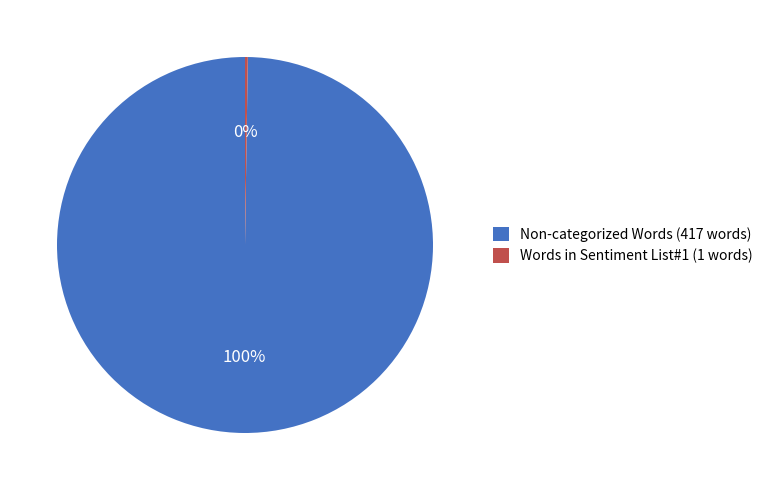

Is it true that Non-categorized Words (417 words) is 90% of the pie?

False